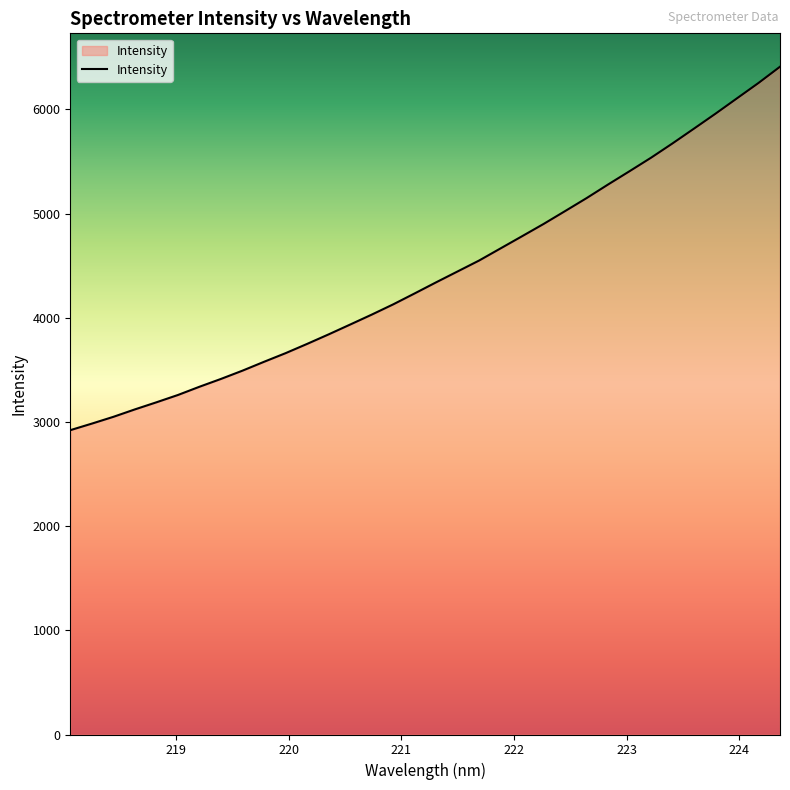

What is the difference between the maximum and minimum values?

3488.8